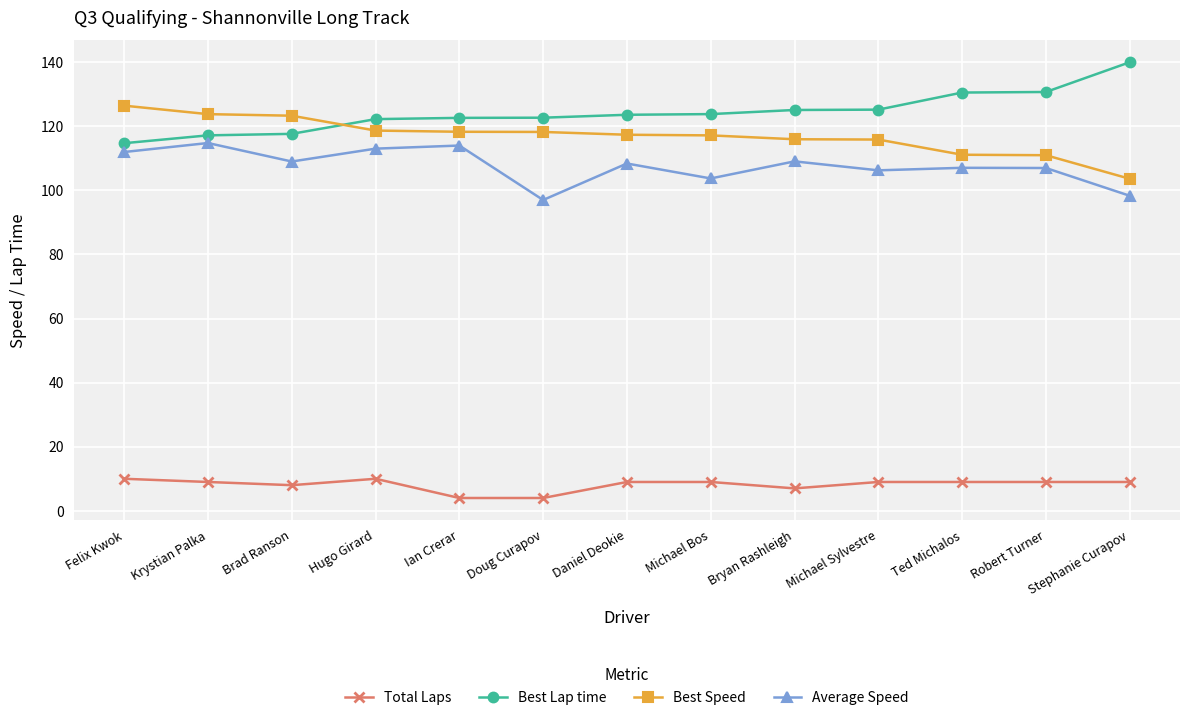

What is the difference between the highest and lowest values at Stephanie Curapov?

131.0